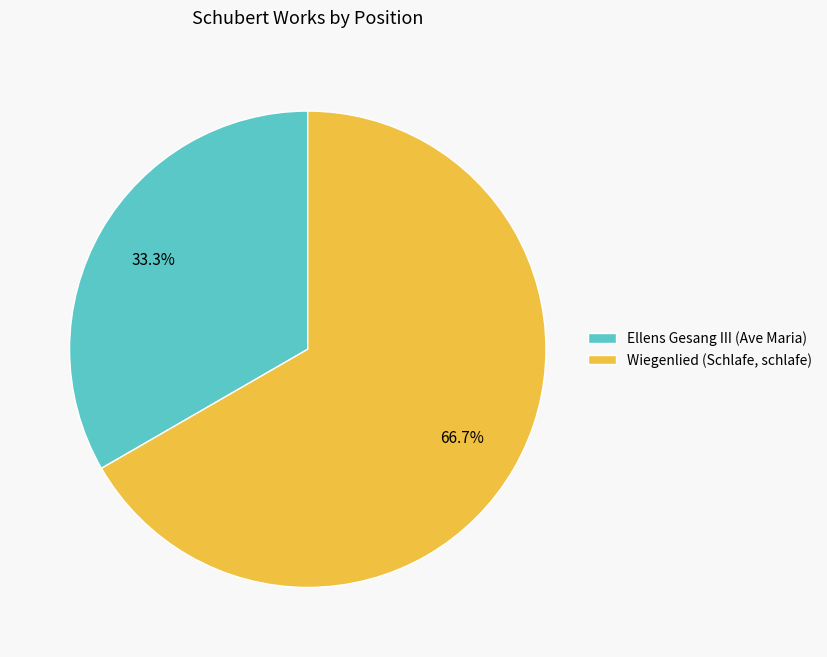

To the nearest percent, what portion does Wiegenlied (Schlafe, schlafe) represent?

67%